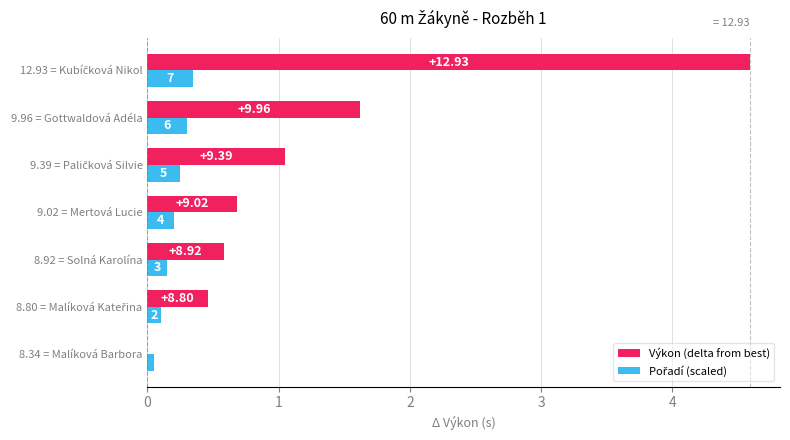

What is the value of the Pořadí (scaled) bar at the 3rd from the left?

0.2